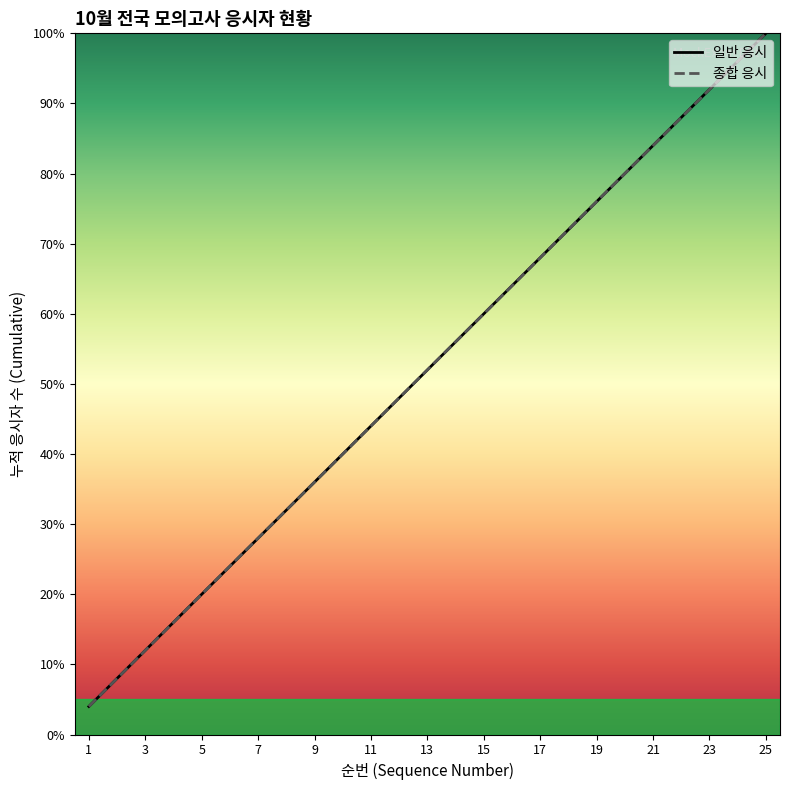

What is the highest value of the 종합 응시 series?

100.0